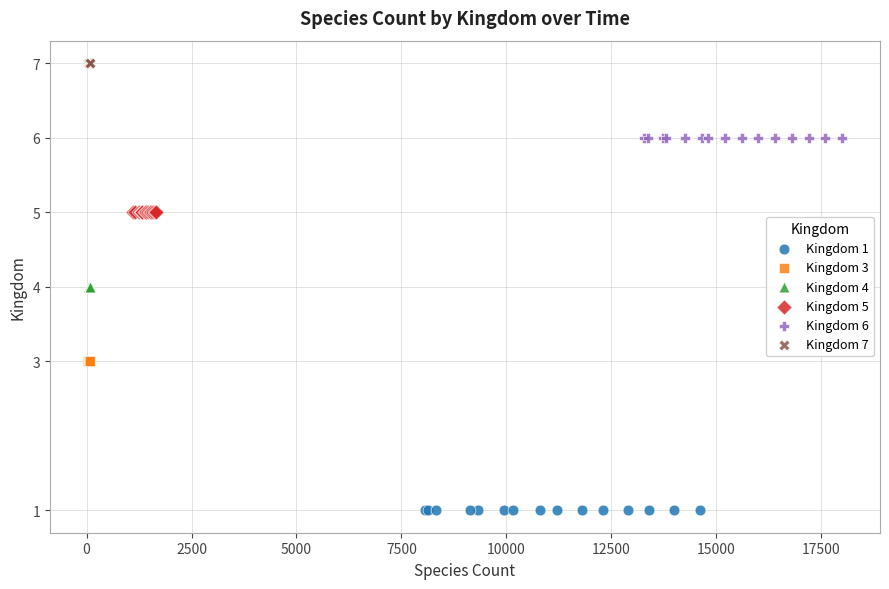

Which series contains the highest Y value?

Kingdom 7